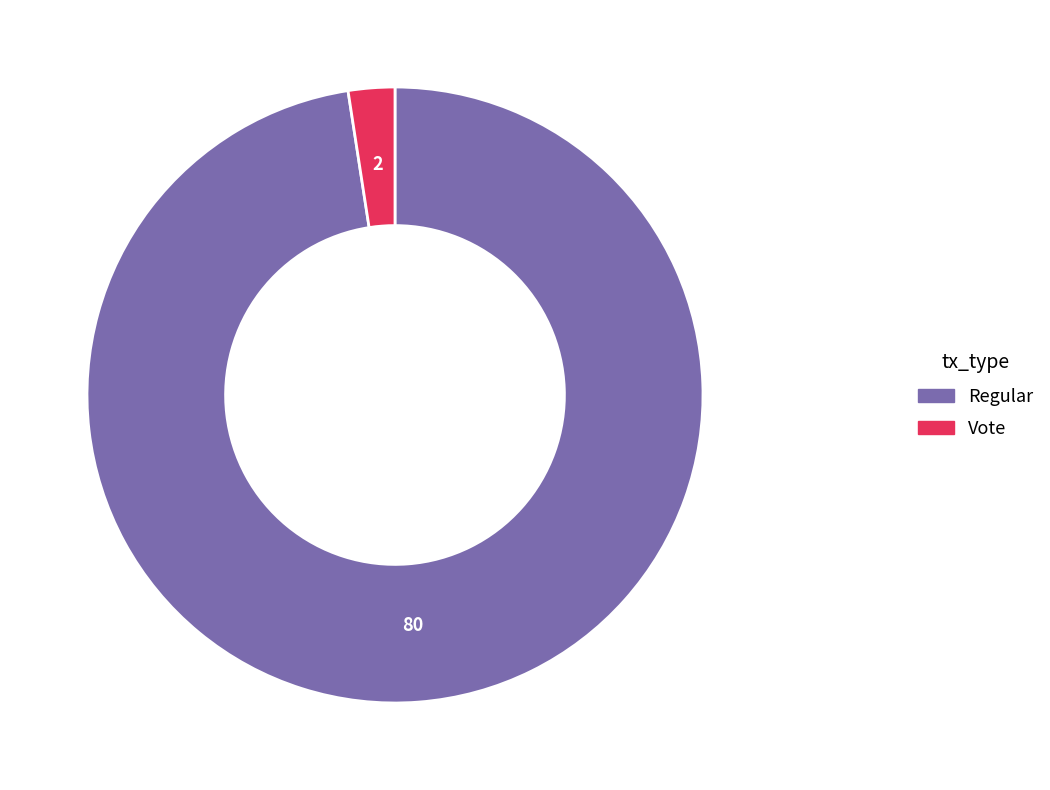

What is the majority slice?

Regular